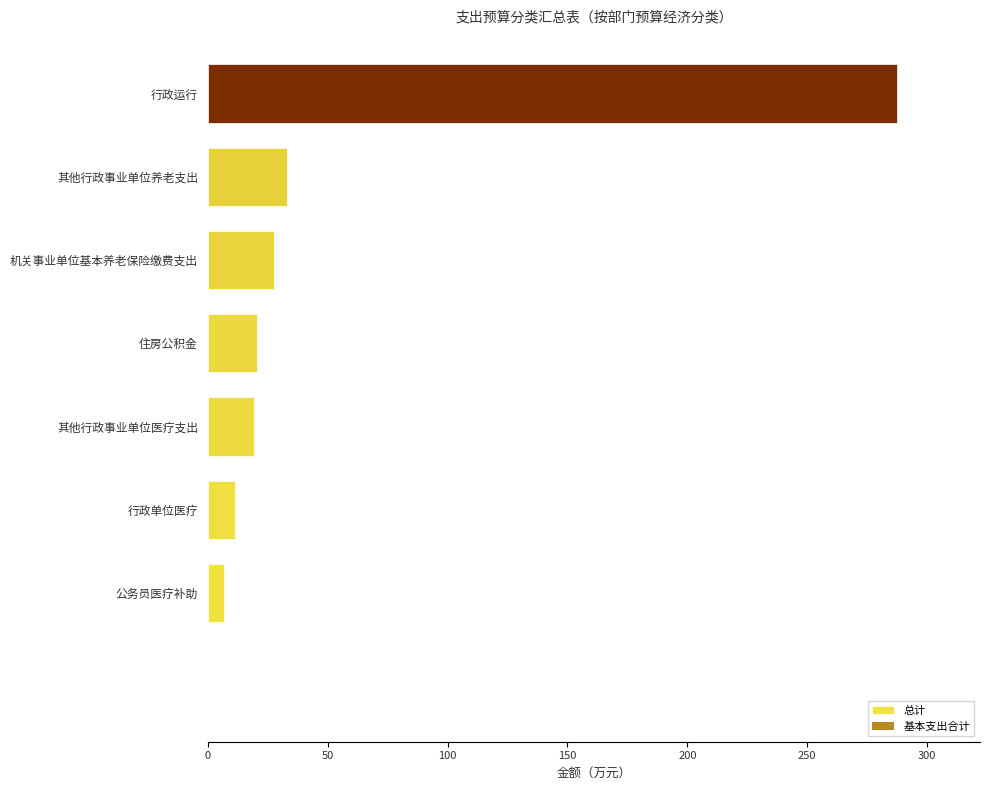

True or false: the data shows 33.1 at 其他行政事业单位养老支出.

True